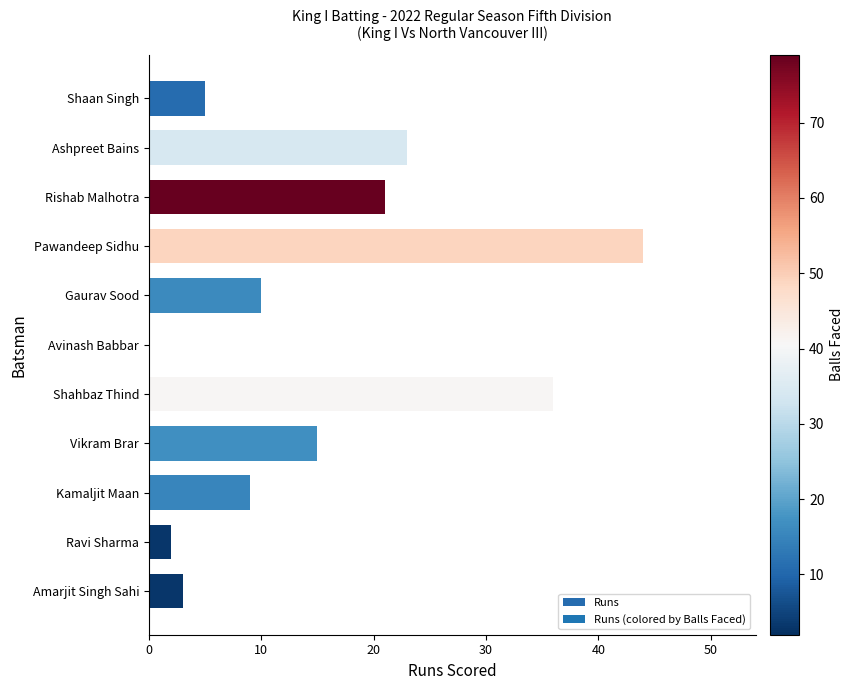

What is the change in value from Pawandeep Sidhu to Kamaljit Maan?

-35